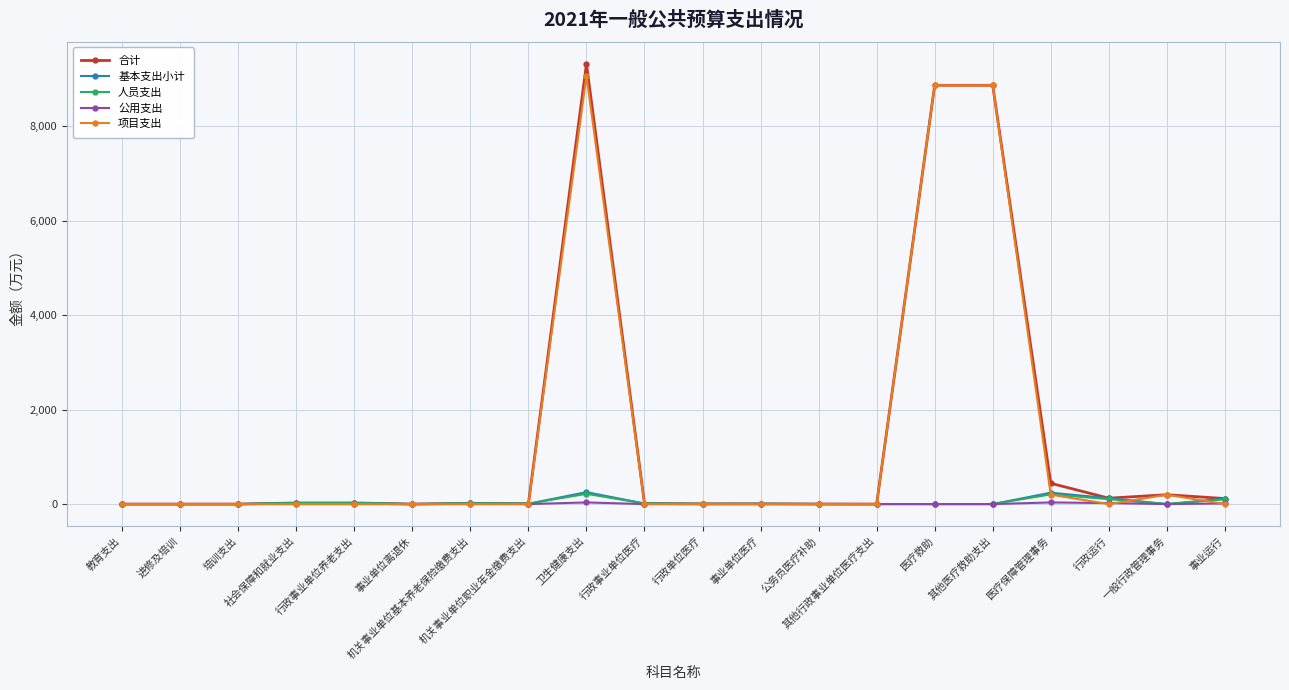

Count the number of categories in the chart.

20